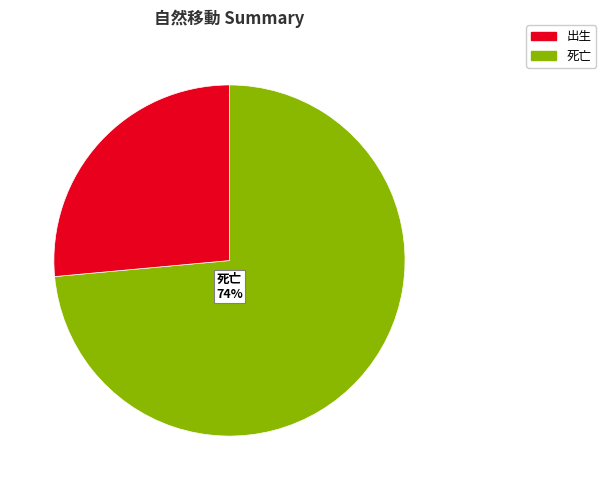

To the nearest percent, what is the average slice percentage?

50%